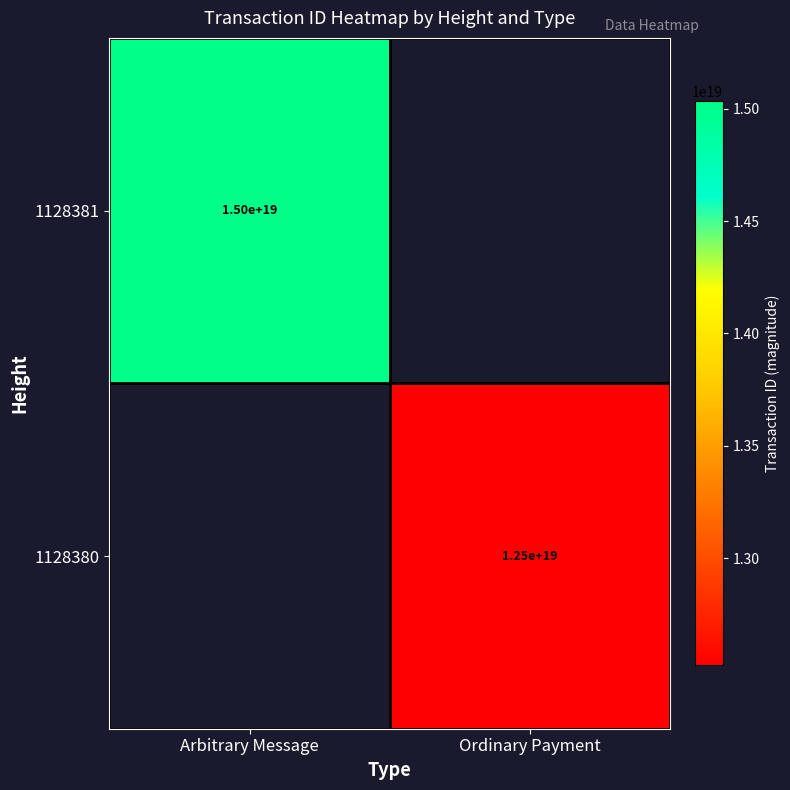

Which category has the lowest value in the 1128381 series?

Ordinary Payment